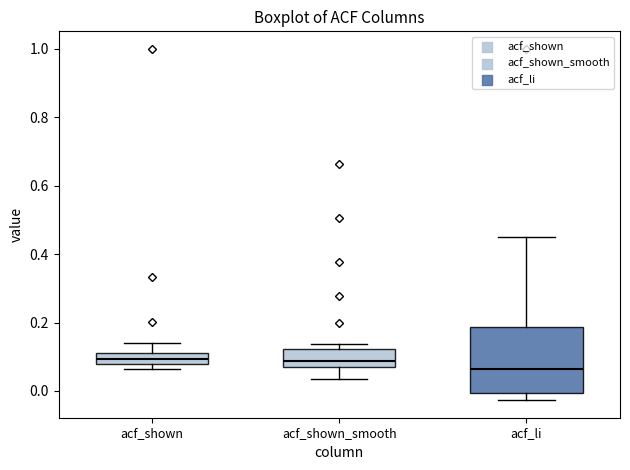

Reading left to right, transcribe this box plot: for each box, give where its median line is, the range the box spans, and where its two whiskers end, as read against the y-axis. The values are not printed on the chart, so give them approximately, as read against the axis.

acf_shown: median 0.10, box 0.08 to 0.12, whiskers 0.06 to 0.14
acf_shown_smooth: median 0.08 (inside the box), box 0.08 to 0.12, whiskers 0.04 to 0.14
acf_li: median 0.06, box 0.00 to 0.18, whiskers -0.02 to 0.44